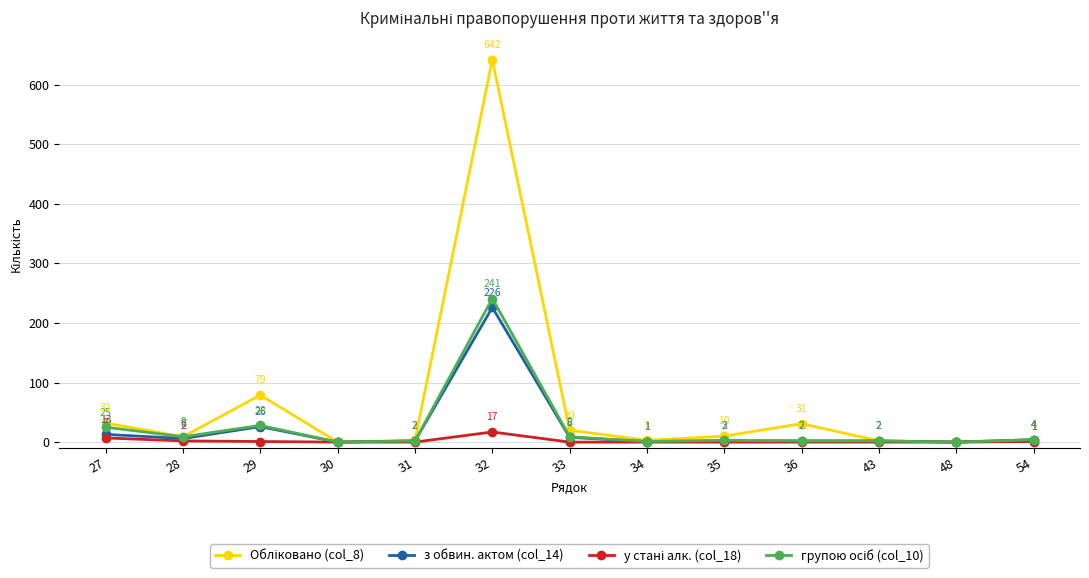

At how many categories does at least one series exceed 213?

1